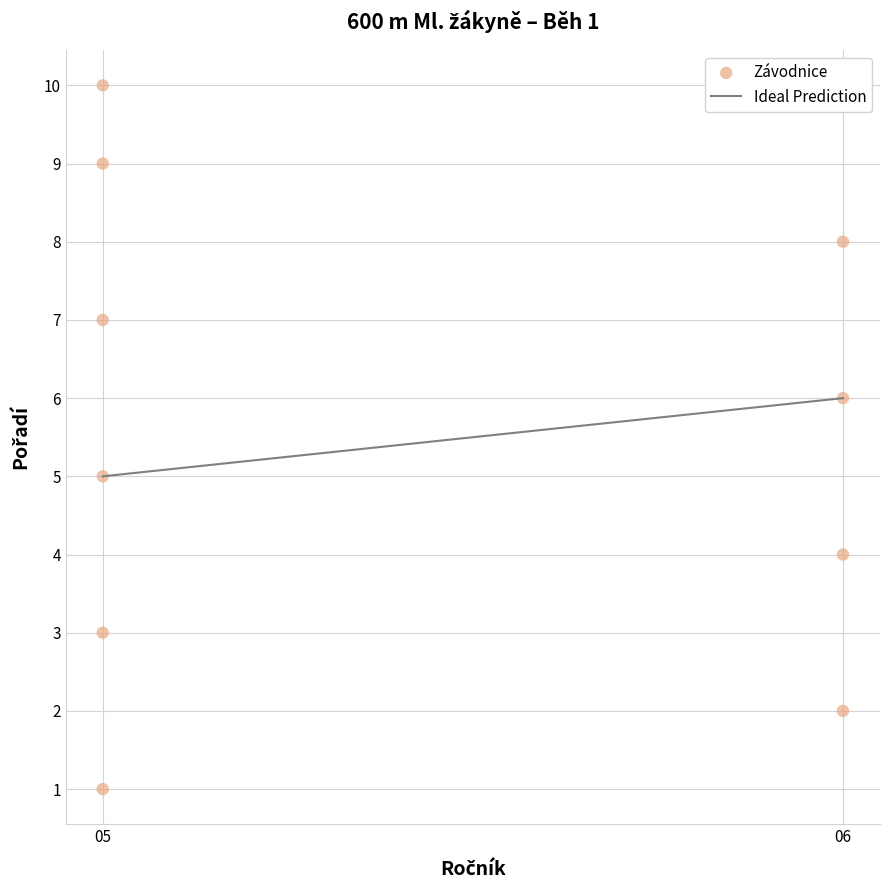

What is the average Y value?

6